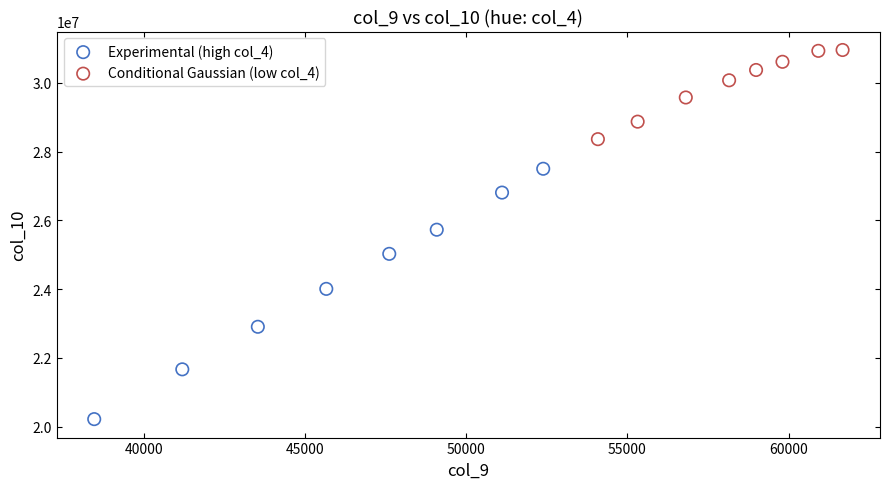

What are all the series names shown in the legend?

Experimental (high col_4), Conditional Gaussian (low col_4)